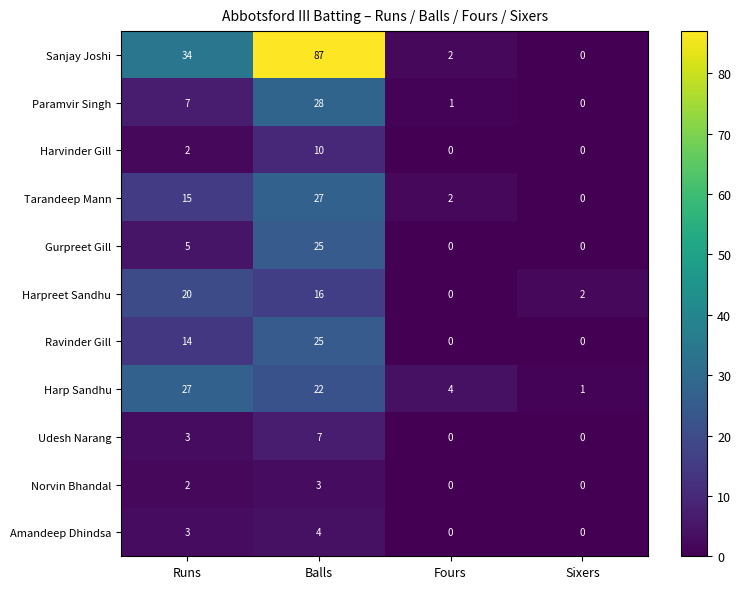

What is the total value across all series at Balls?

254